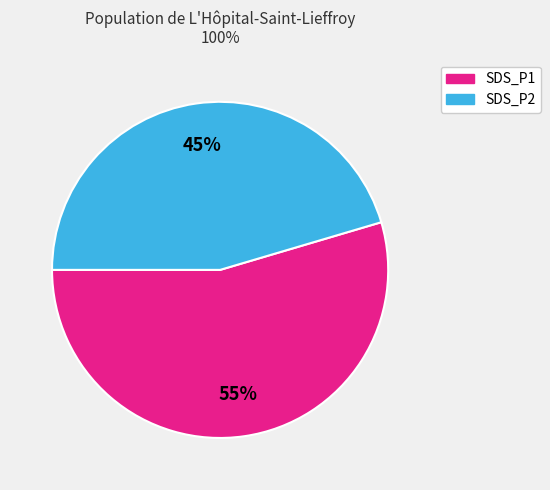

Does any single category account for the majority?

Yes